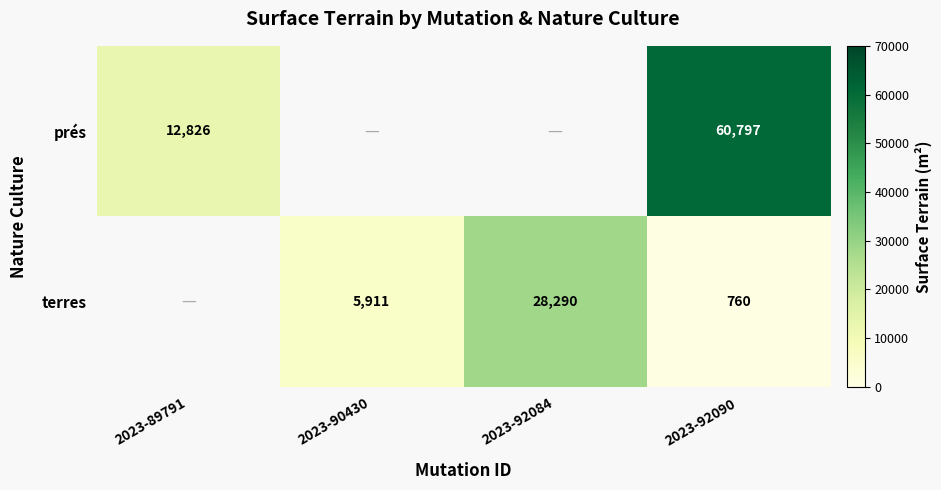

What is the difference between the highest and lowest values at 2023-92090?

60037